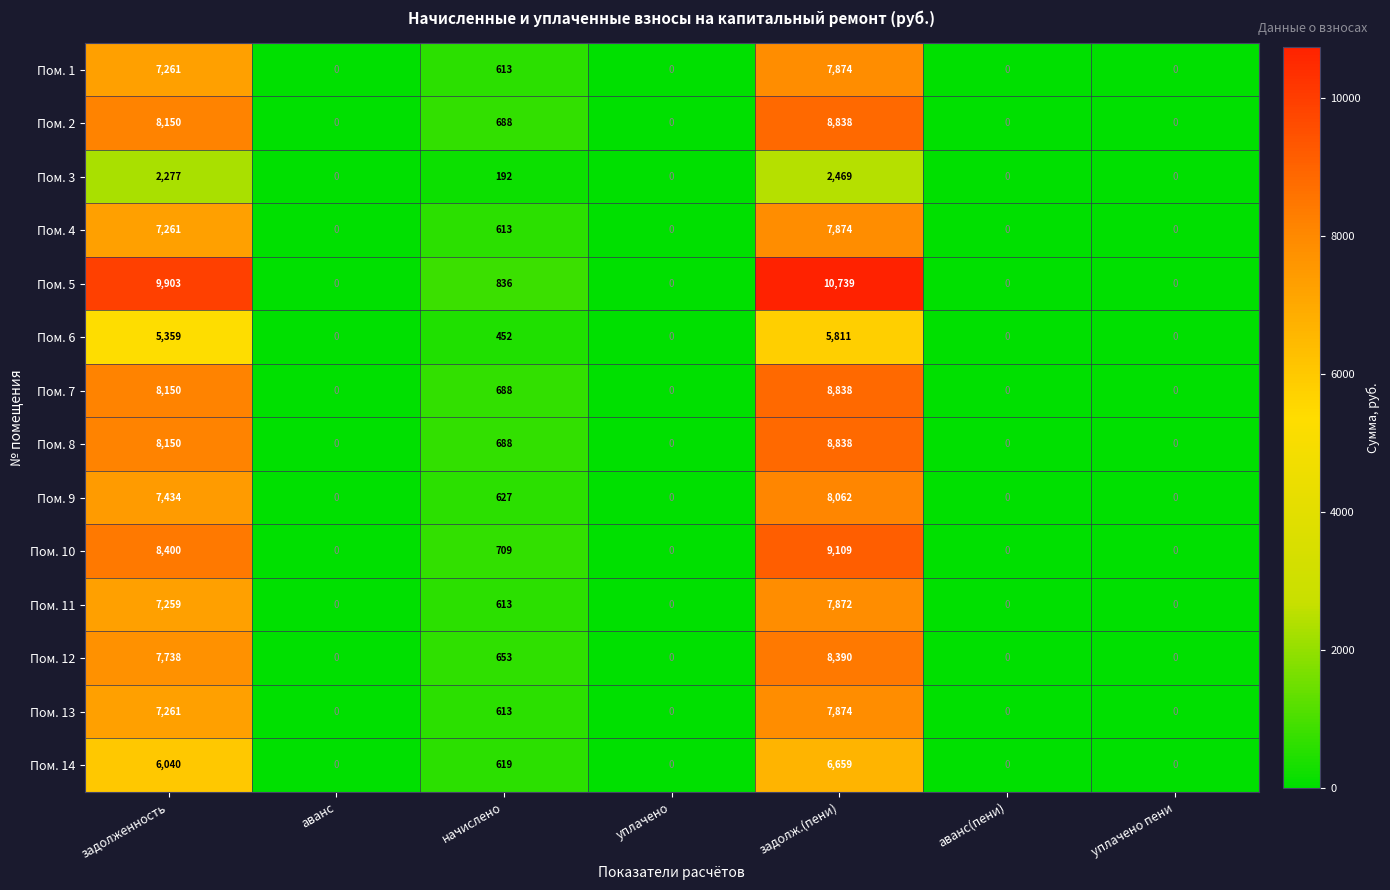

Between задолженность and аванс, which series saw the biggest shift?

Пом. 5